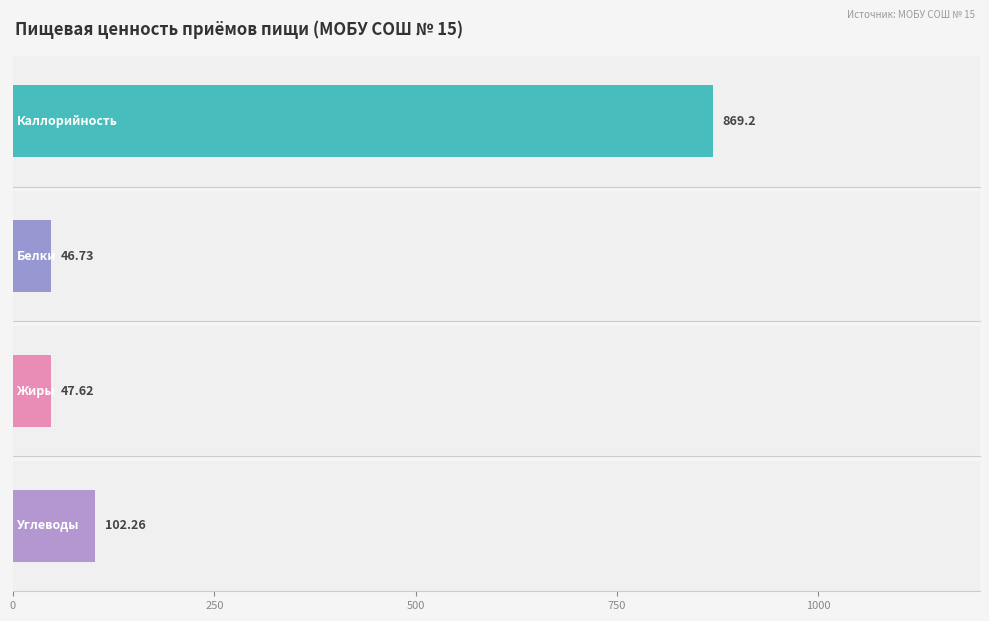

Count the number of data series in this chart.

4